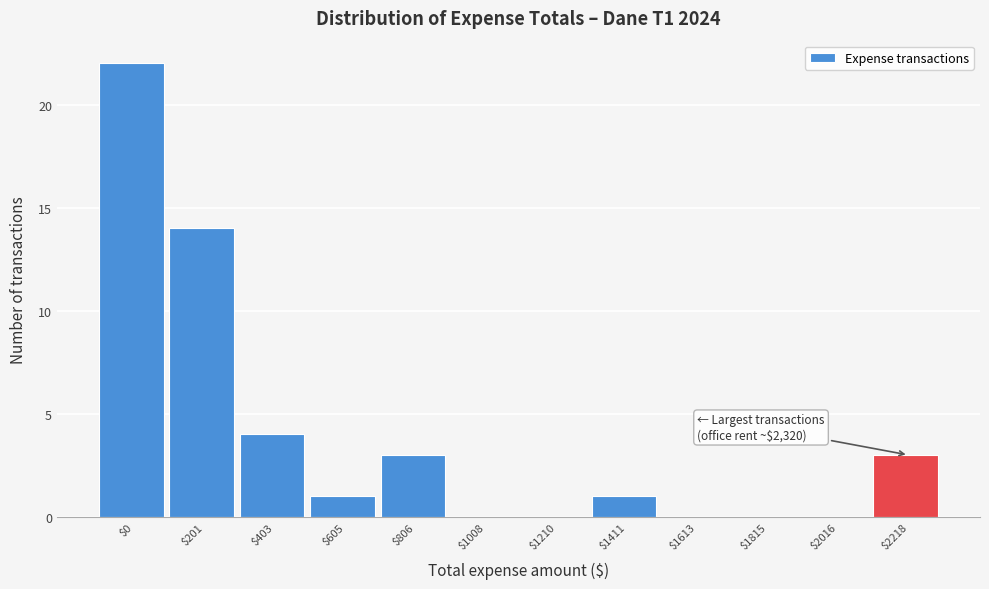

What is the maximum value shown in the chart?

22